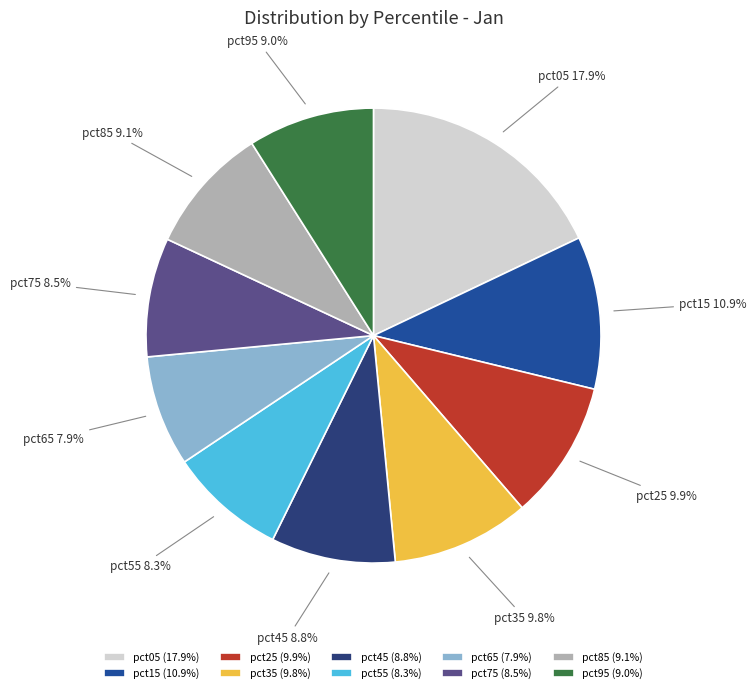

What percentage do pct35 and pct55 together represent?

18.1%